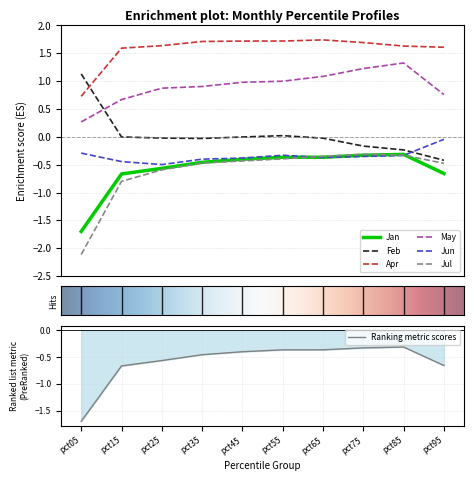

How many lines are shown in the chart?

6